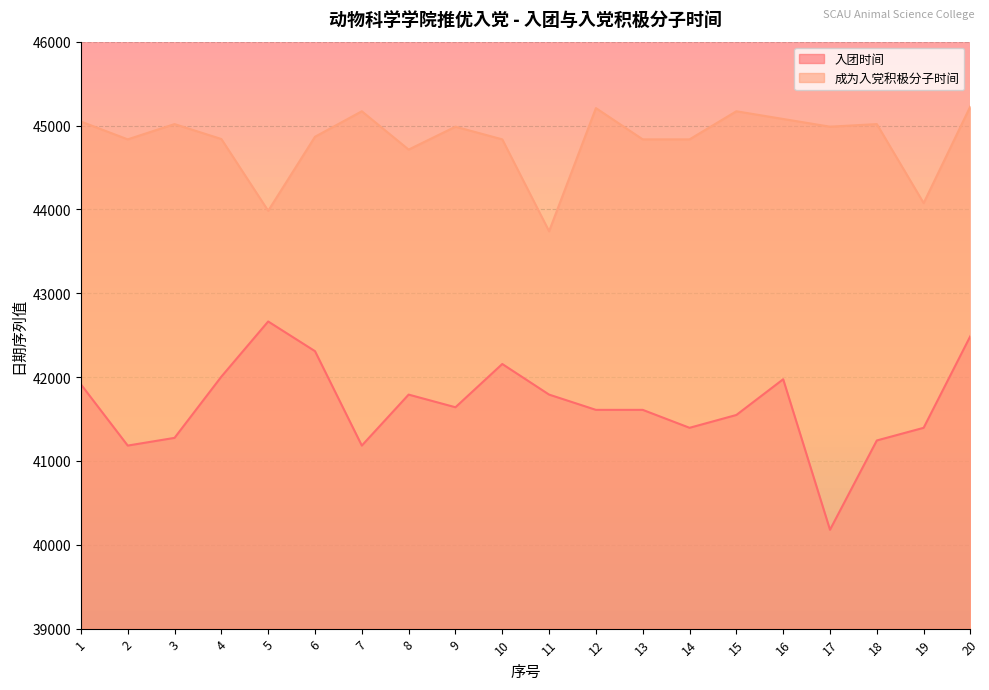

What is the total value across all series at 1?

86960